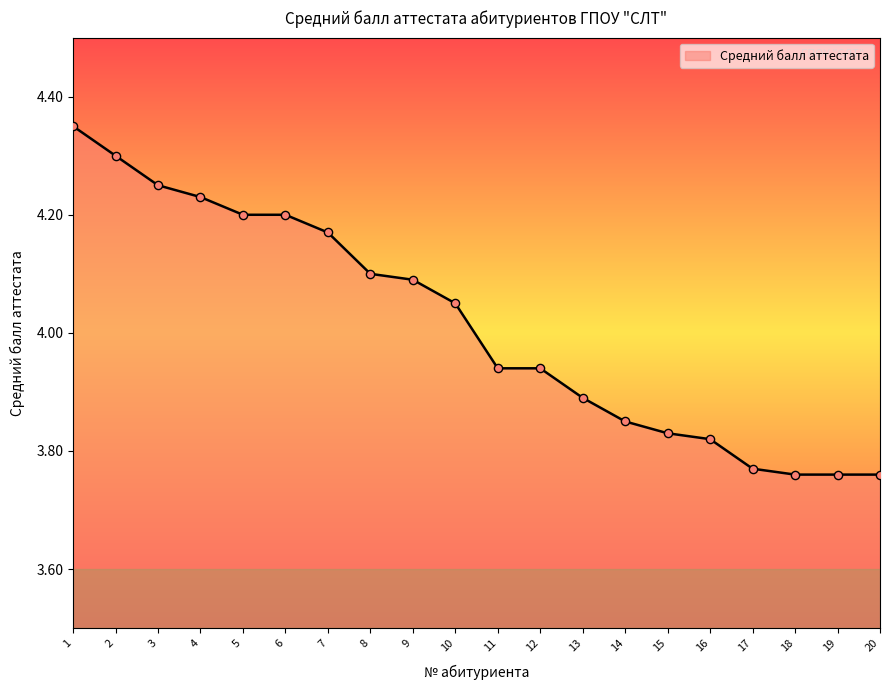

Which has a higher value, 12 or 6?

6